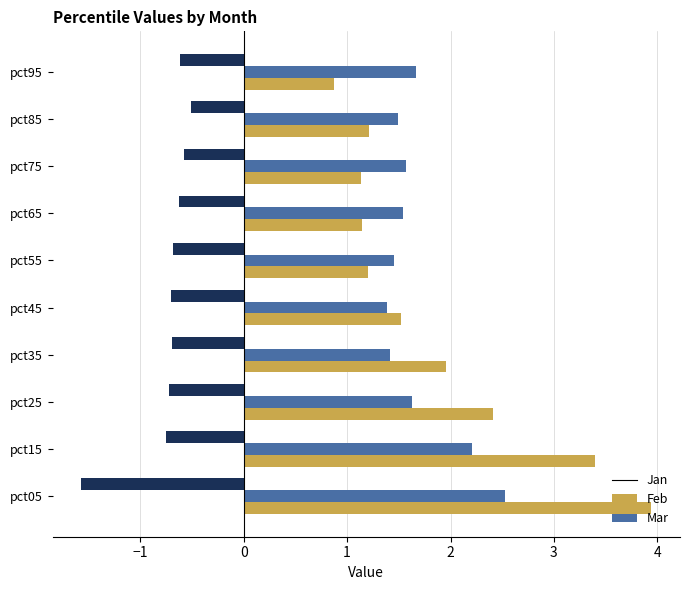

What value does the Mar series have at pct05?

-1.6